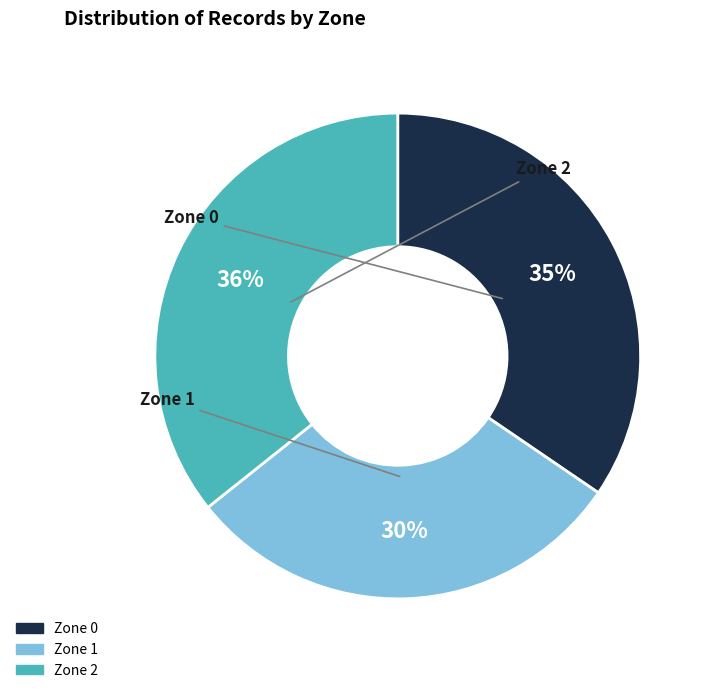

Do Zone 1 and Zone 2 together represent more than half of the pie?

Yes